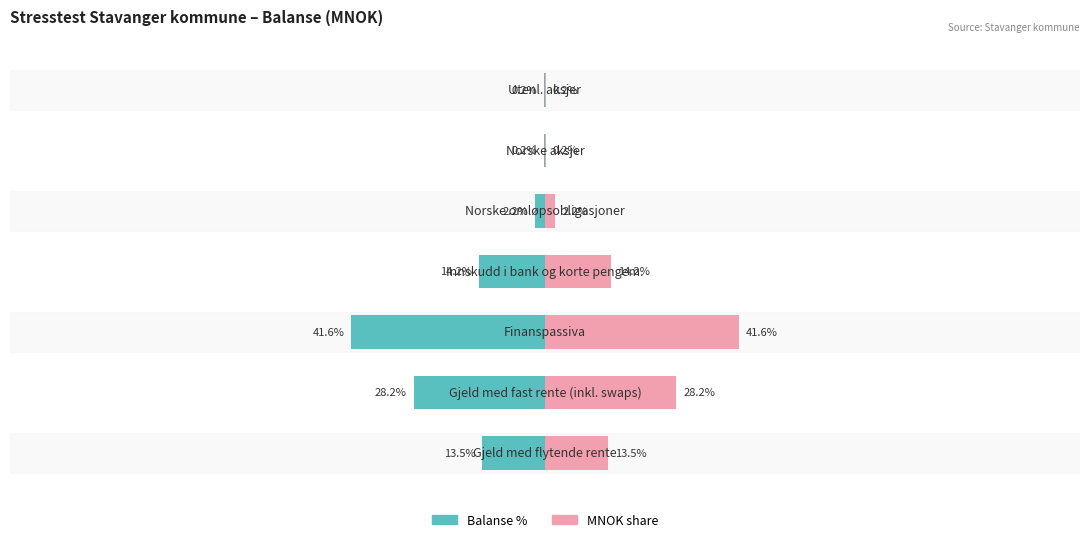

Which series has the largest range (max minus min)?

Balanse %